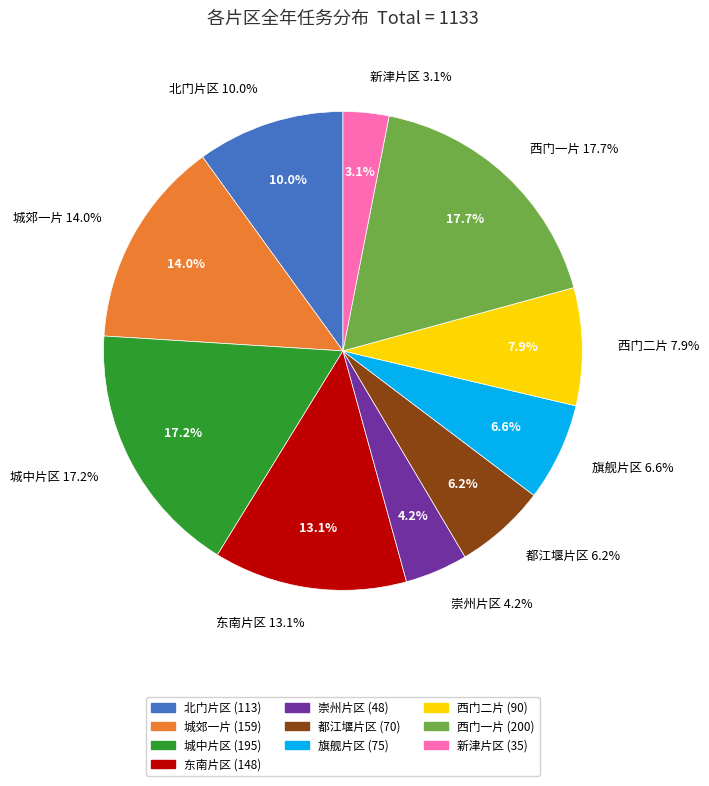

To the nearest percent, what percentage of the pie is 新津片区?

3%